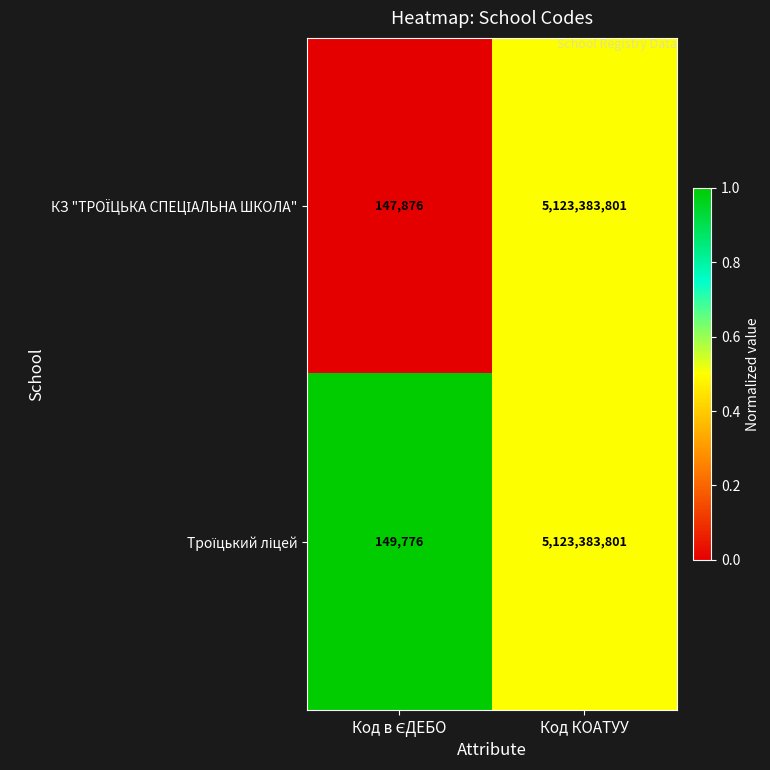

At which category is the sum across all series the highest?

Код КОАТУУ